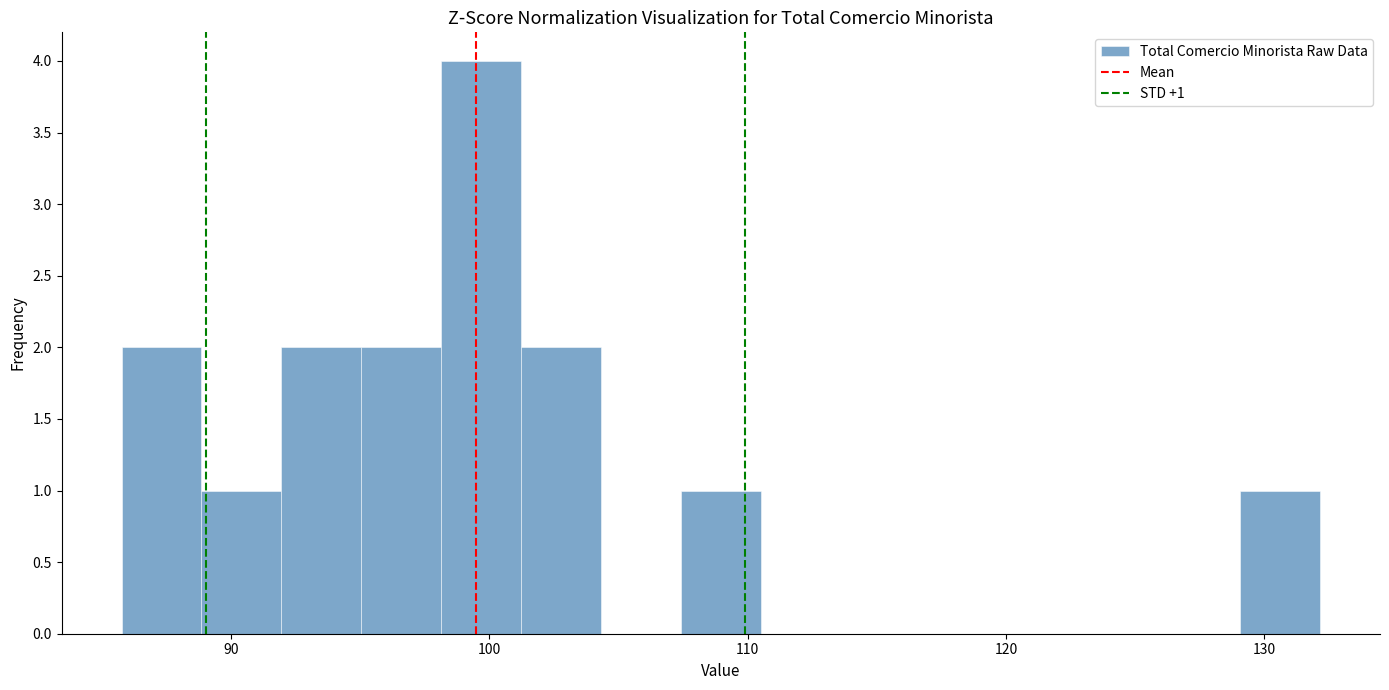

Around what value on the x-axis is the tallest bar? Give the approximate position of its centre, as read against the axis.

100